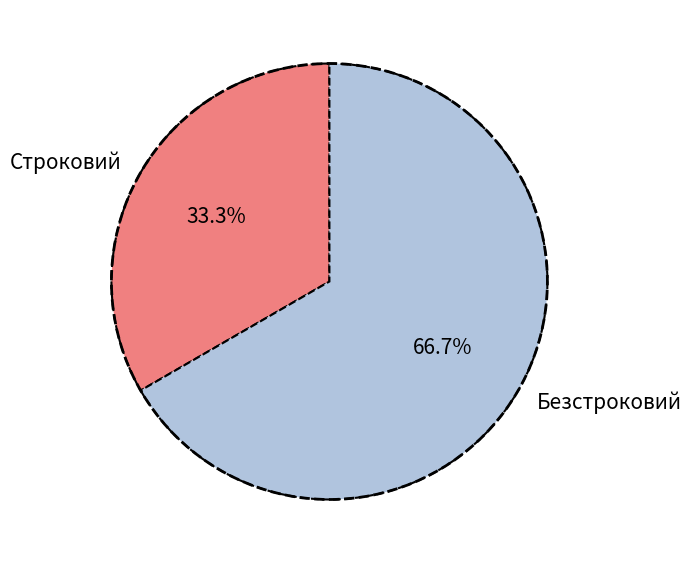

Is the sum of Безстроковий and Строковий greater than half?

Yes